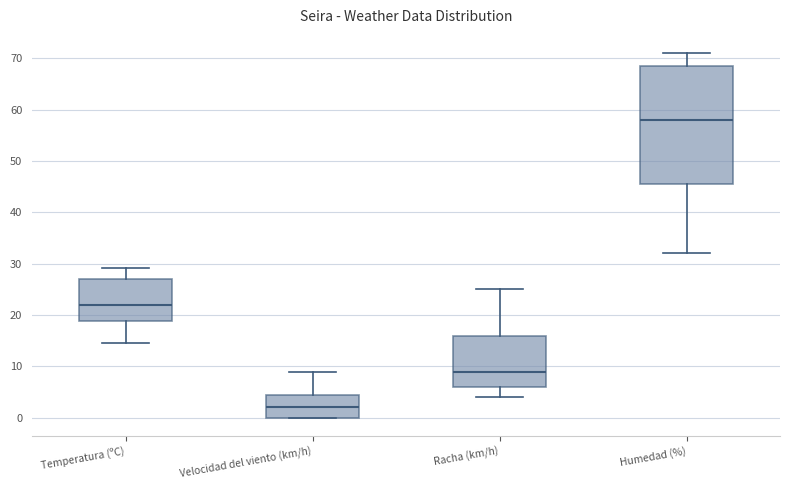

Reading left to right, transcribe this box plot: for each box, give where its median line is, the range the box spans, and where its two whiskers end, as read against the y-axis. The values are not printed on the chart, so give them approximately, as read against the axis.

Temperatura (ºC): median 22, box 19 to 27, whiskers 15 to 29
Velocidad del viento (km/h): median 2, box 0 to 5, whiskers 0 to 9
Racha (km/h): median 9, box 6 to 16, whiskers 4 to 25
Humedad (%): median 58, box 46 to 69, whiskers 32 to 71